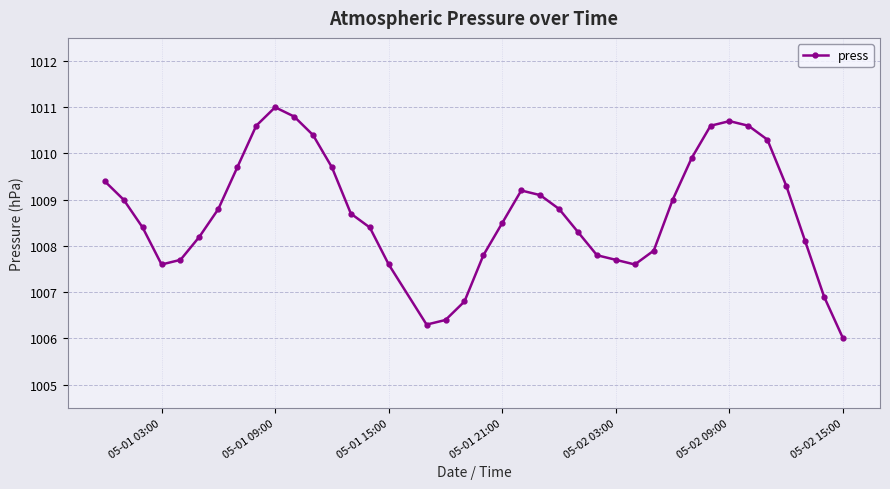

How many lines are shown in the chart?

1